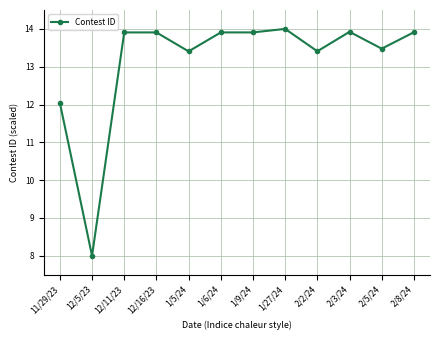

True or false: there are more than 0 points higher than both neighbors.

True